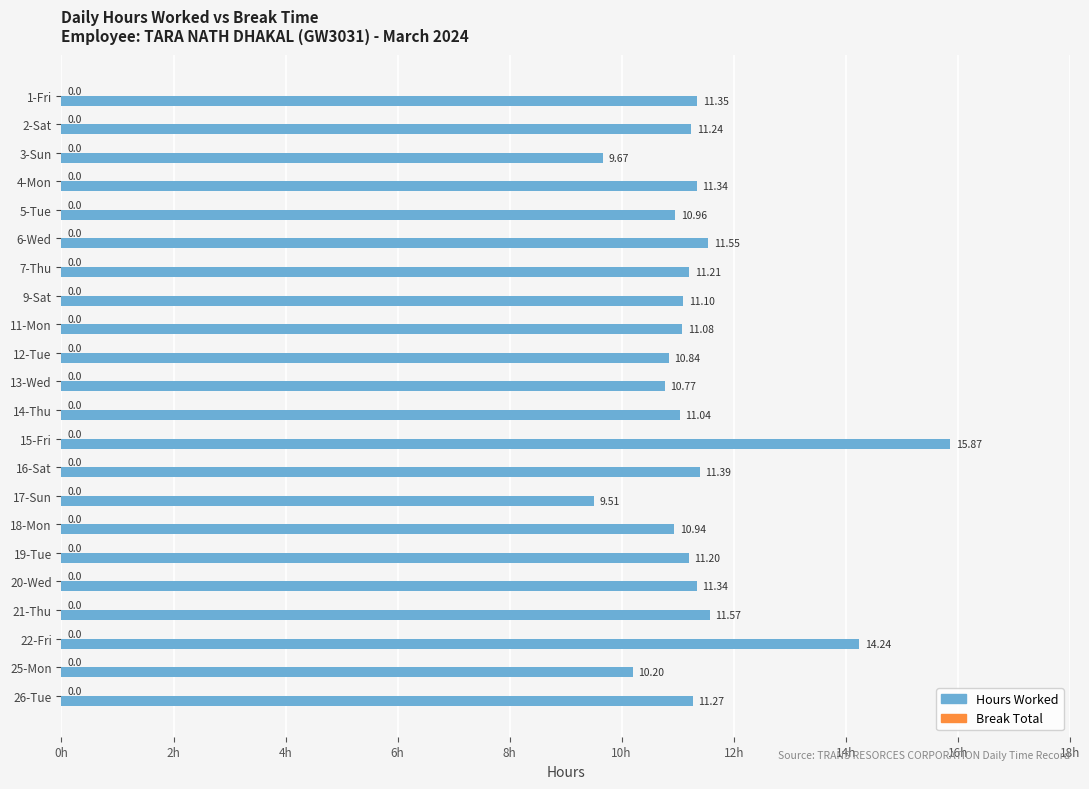

What is the minimum value shown in the chart?

9.5